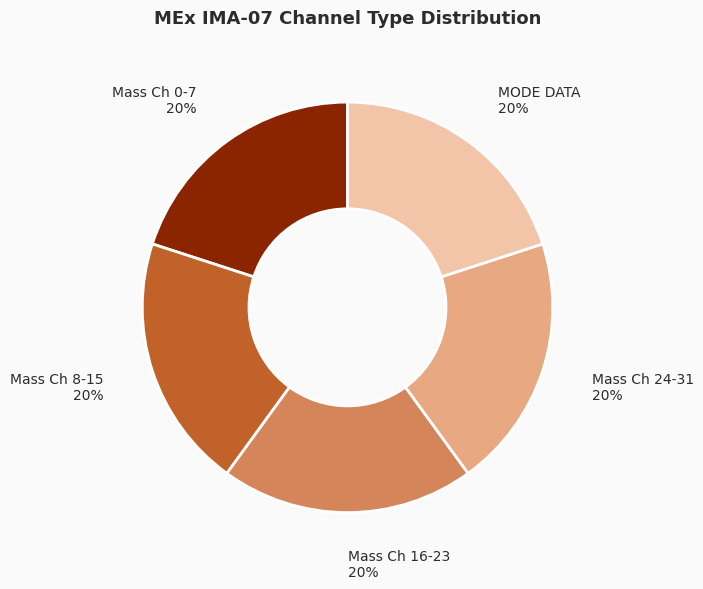

How many segments does this pie chart have?

5